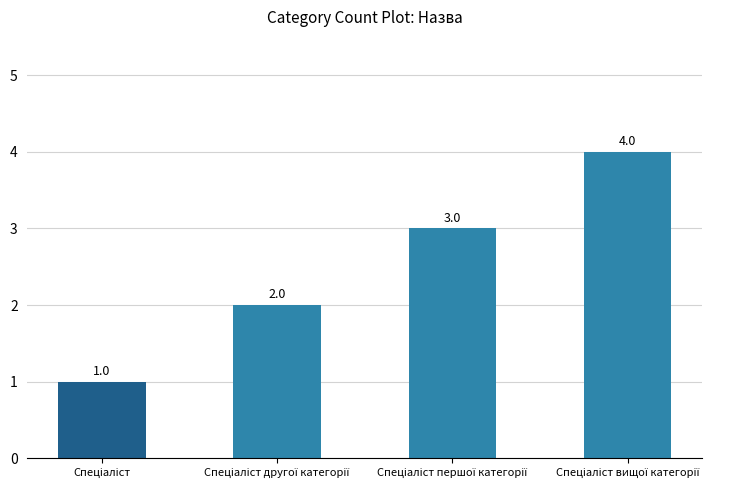

What is the smallest value displayed?

1